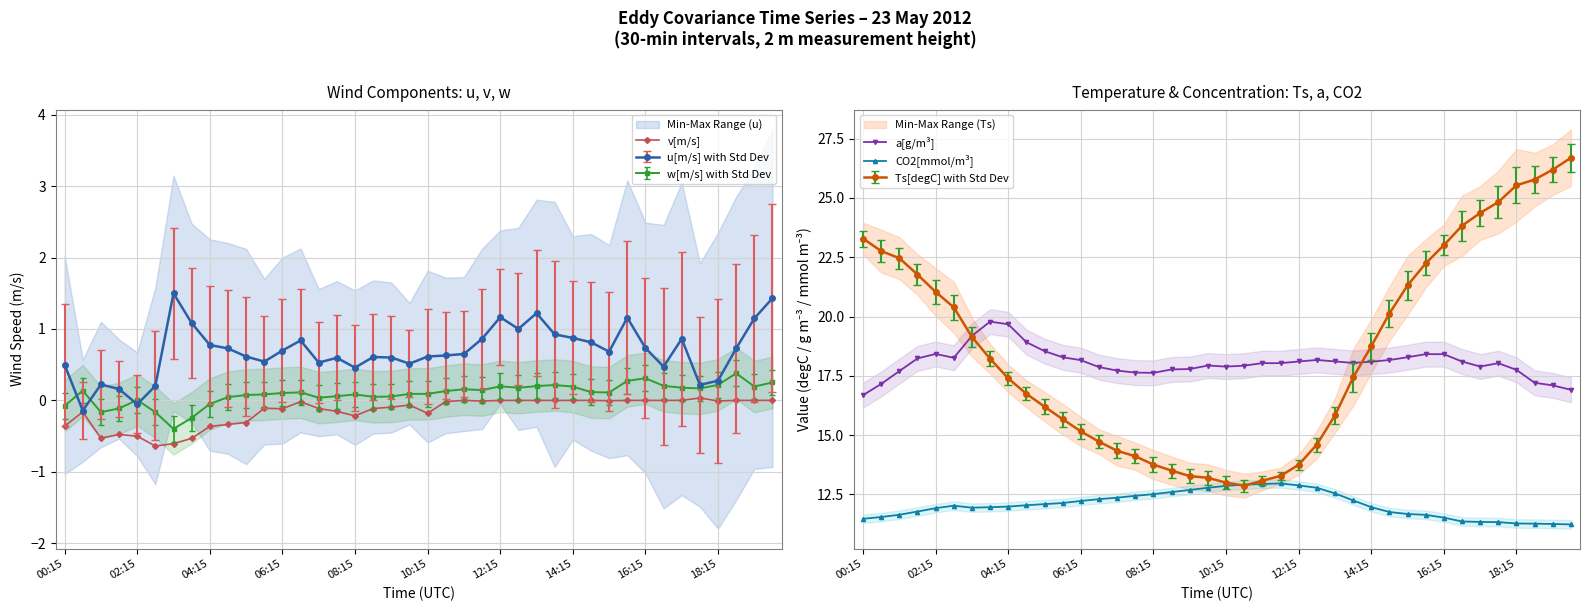

True or false: a[g/m³] and CO2[mmol/m³] cross at least once.

False